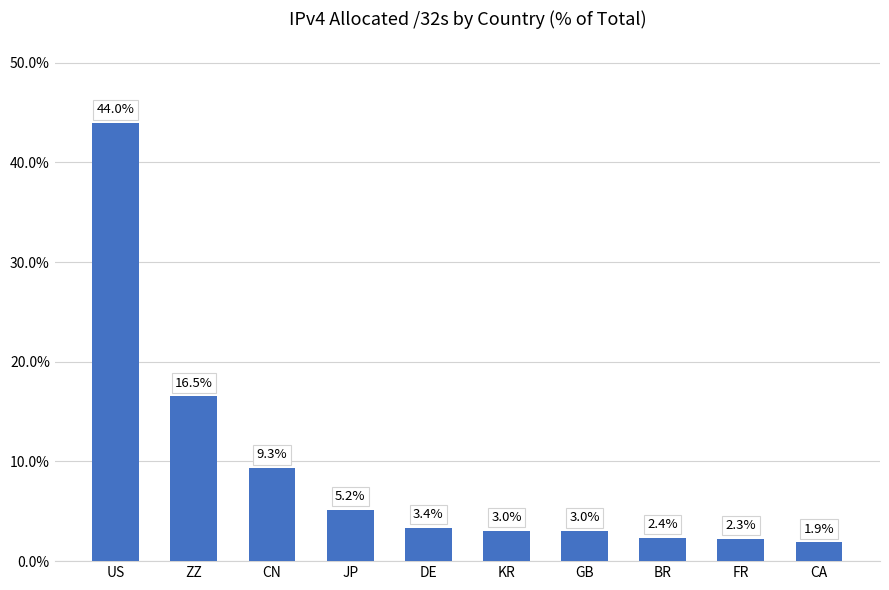

Which has a higher value, JP or GB?

JP